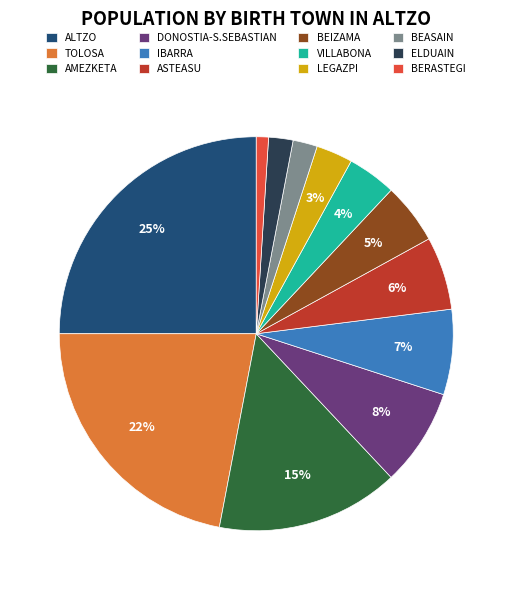

To the nearest percent, what portion does ELDUAIN represent?

2%